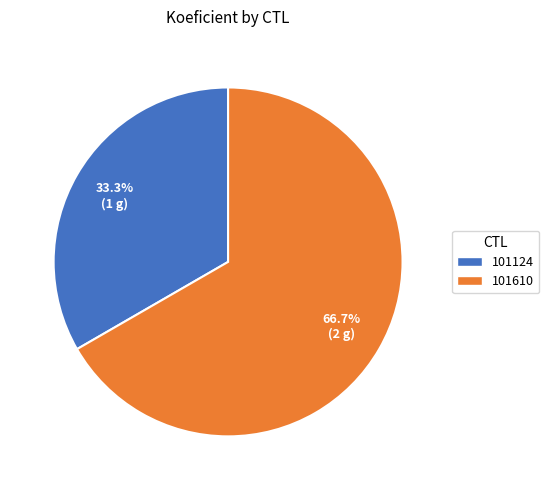

Which slice is the largest?

101610